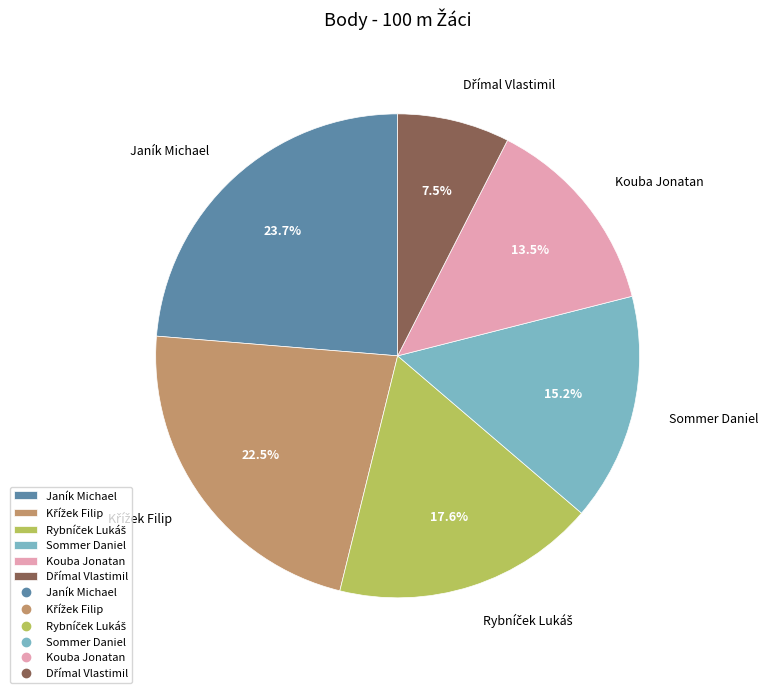

Which category has the biggest portion of the pie?

Janík Michael